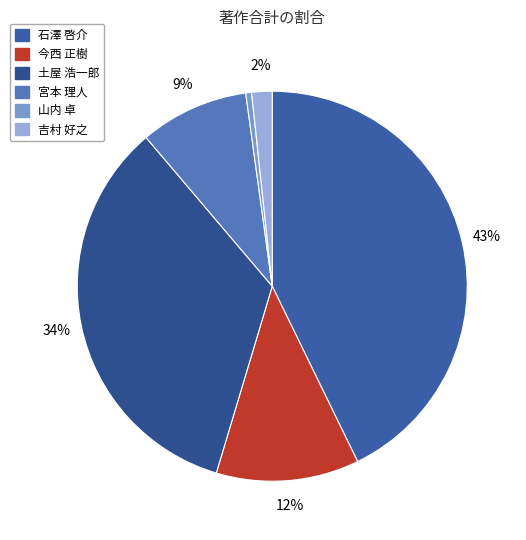

Which category has the biggest portion of the pie?

石澤 啓介